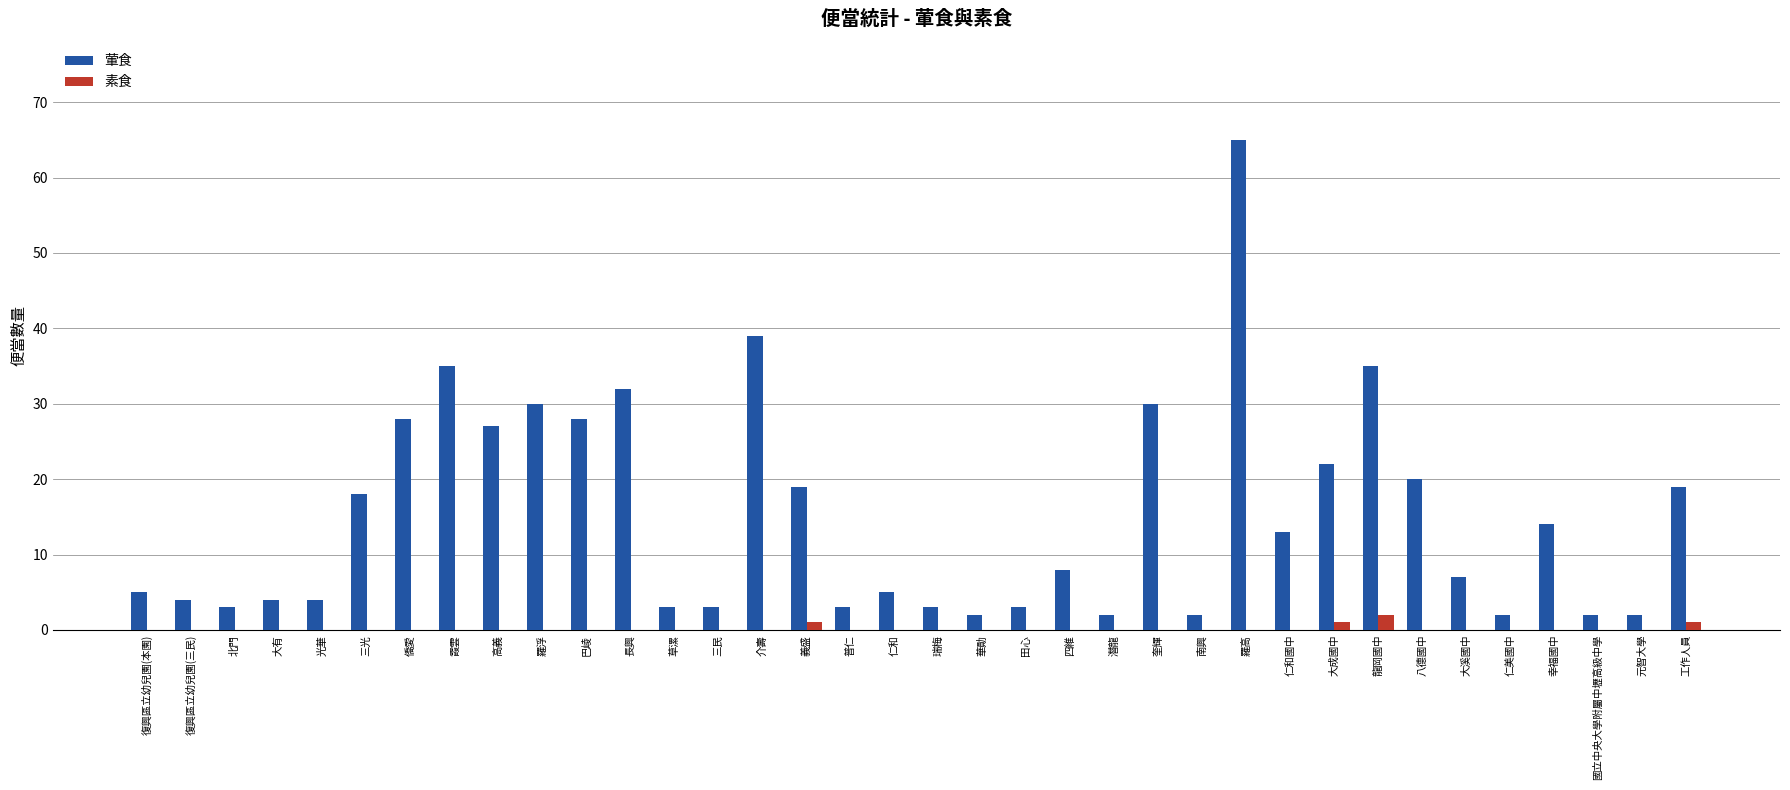

What are all the series names shown in the legend?

葷食, 素食